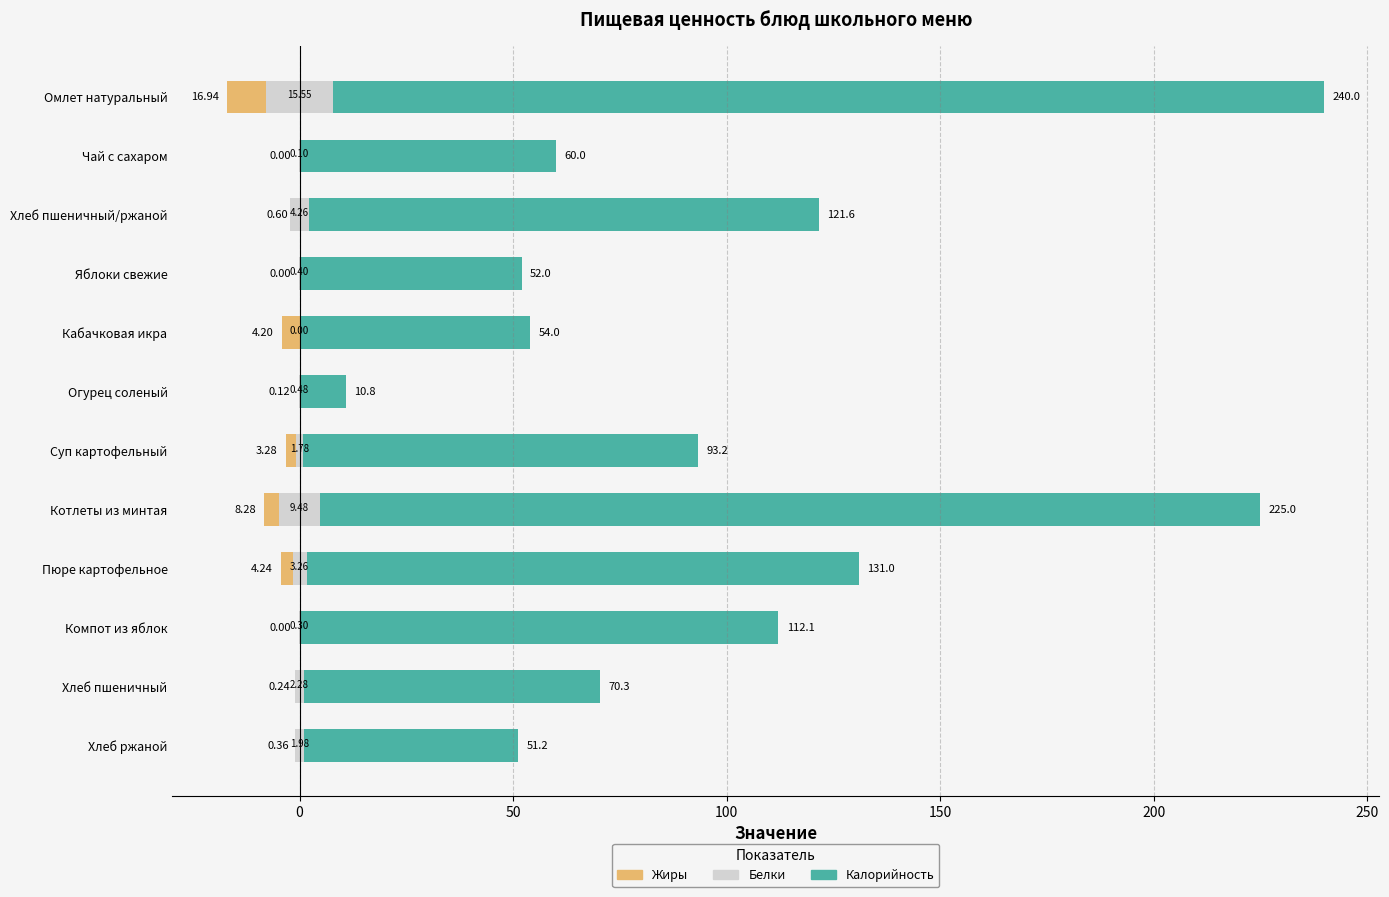

Reading left to right, transcribe all the data shown in this chart.

Калорийность: 240.0	60.0	121.6	52.0	54.0	10.8	93.2	225.0	131.0	112.1	70.3	51.2
Жиры: -16.9	0.0	-0.6	0.0	-4.2	-0.1	-3.3	-8.3	-4.2	0.0	-0.2	-0.4
Белки: 15.6	0.1	4.3	0.4	0.0	0.5	1.8	9.5	3.3	0.3	2.3	2.0